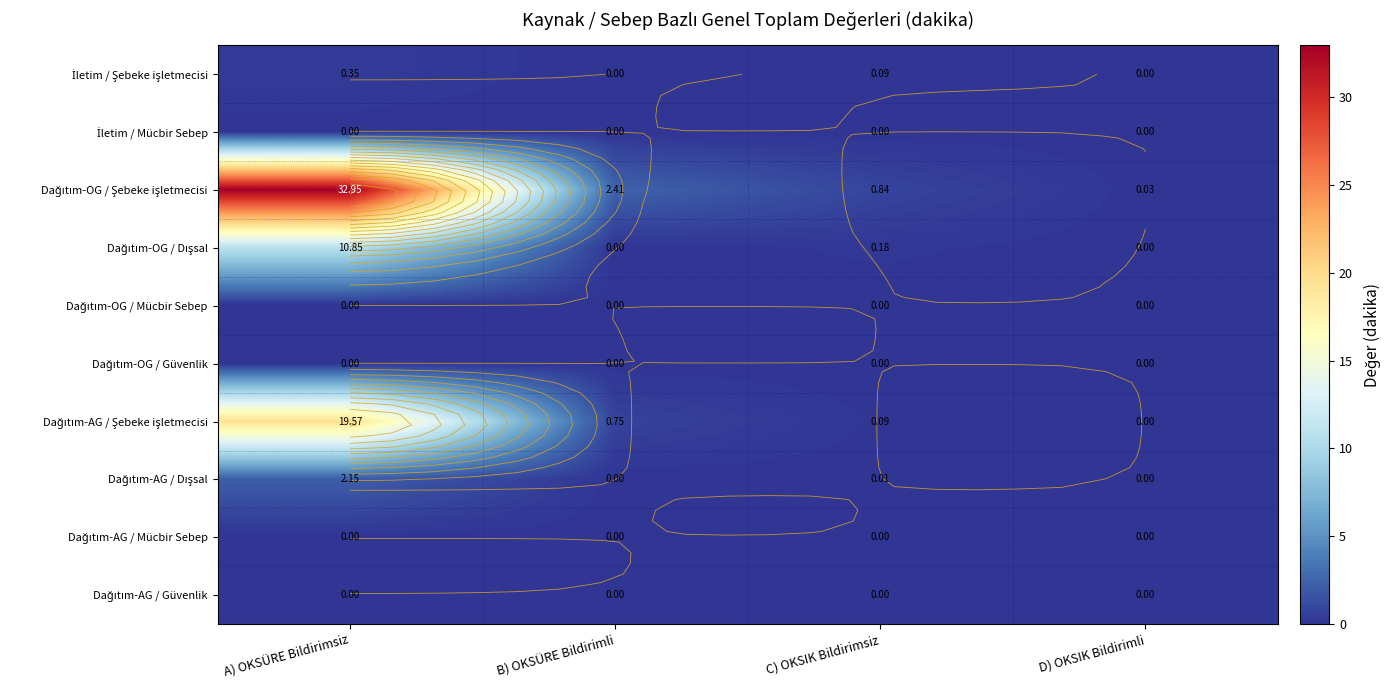

What is the maximum value shown in the chart?

33.0